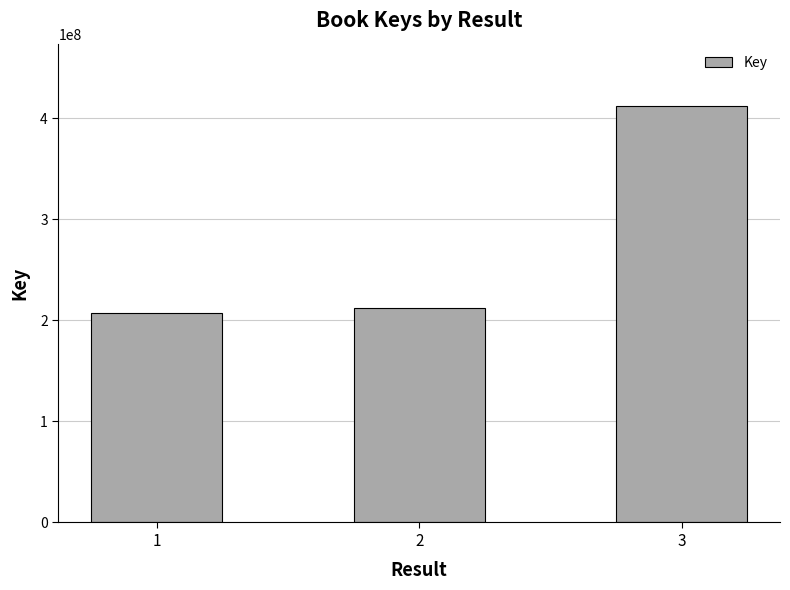

What is the sum of all values?

831893631